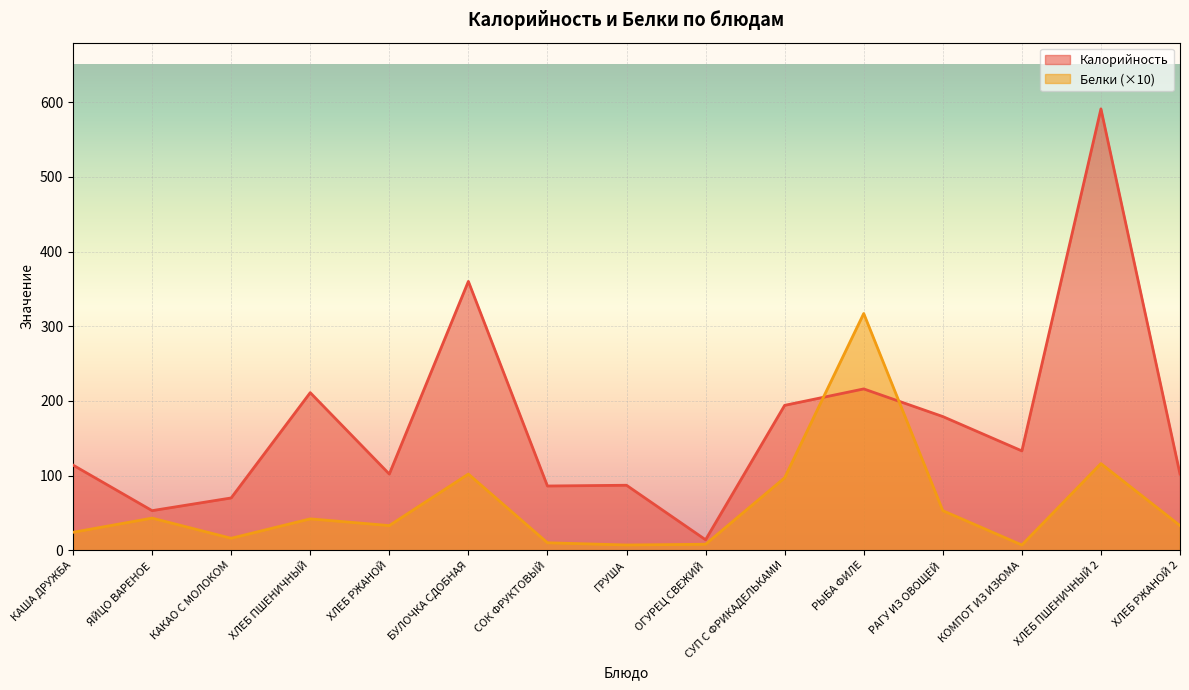

At how many categories does at least one series exceed 533?

1